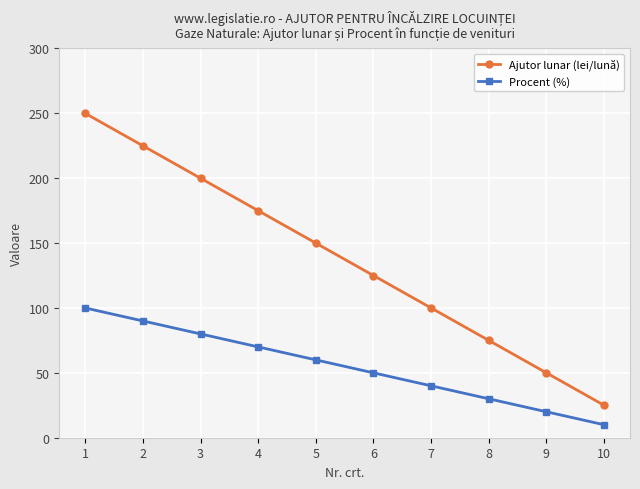

True or false: Ajutor lunar (lei/lună) and Procent (%) cross at least once.

False